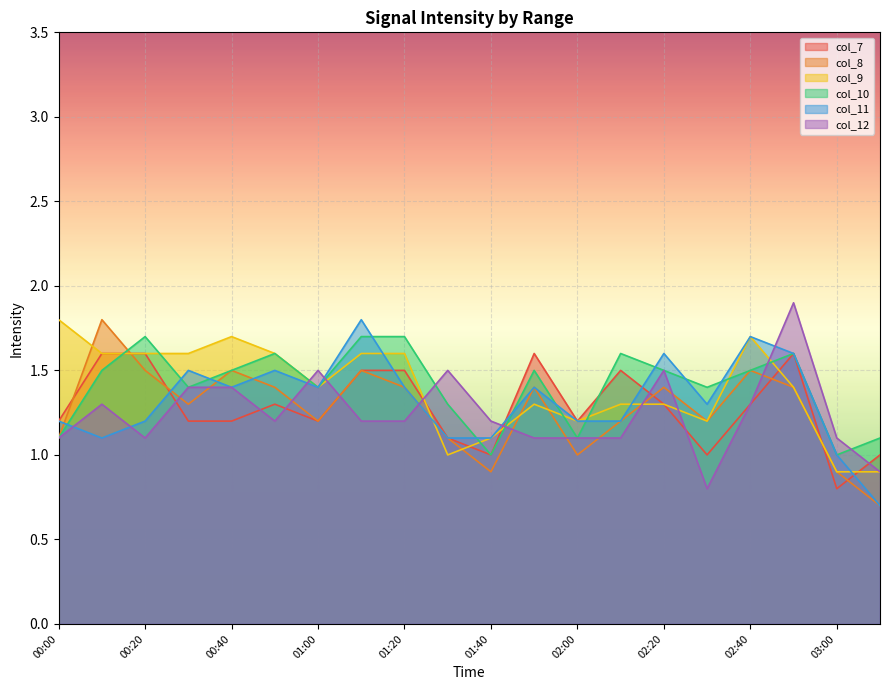

At 00:50, list the series in order from smallest to largest.

col_12, col_7, col_8, col_11, col_9, col_10